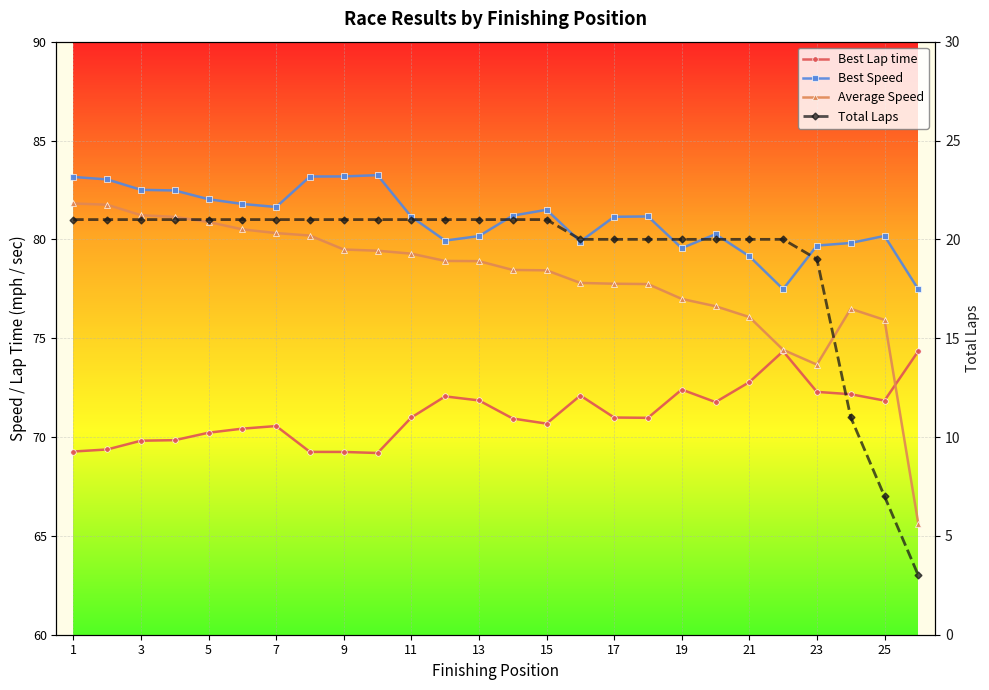

How many values in the Best Lap time series are below 70?

7